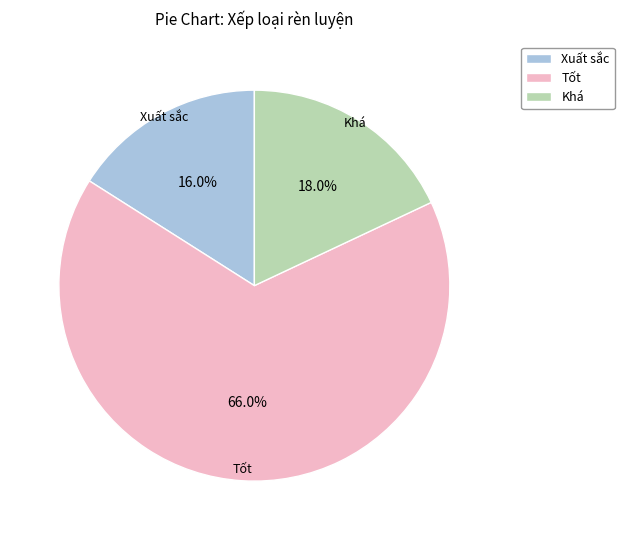

Does Tốt represent more than half of the total?

Yes